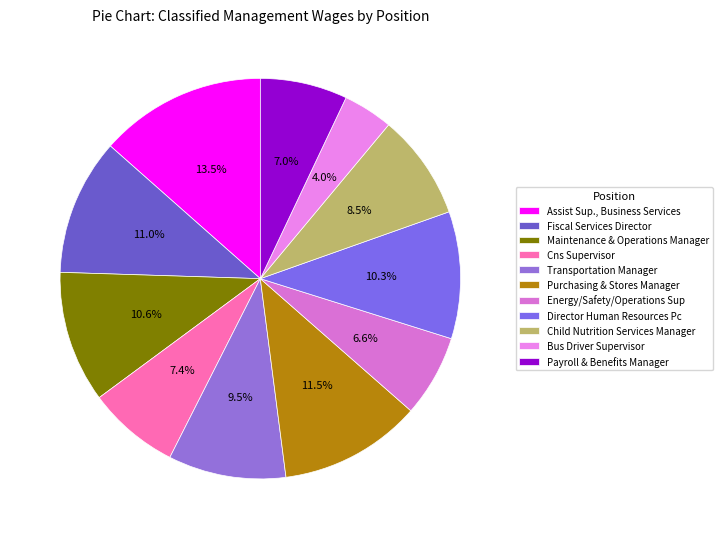

Which category has the biggest portion of the pie?

Assist Sup., Business Services